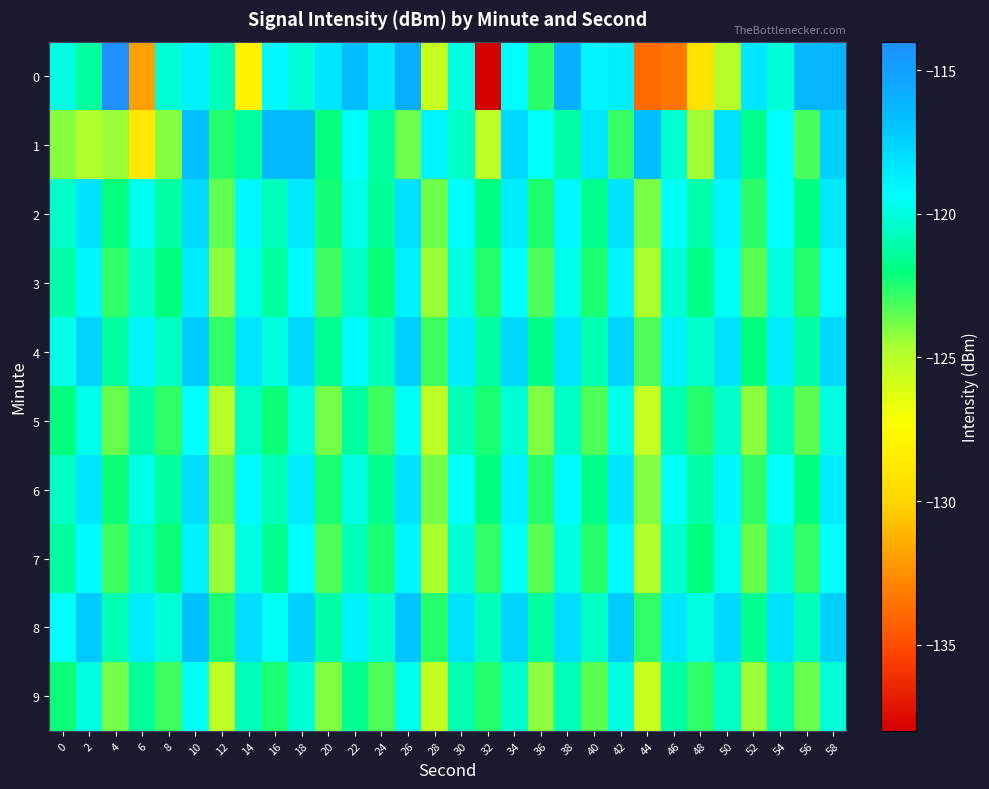

What is the total value across all series at 44?

-1244.9